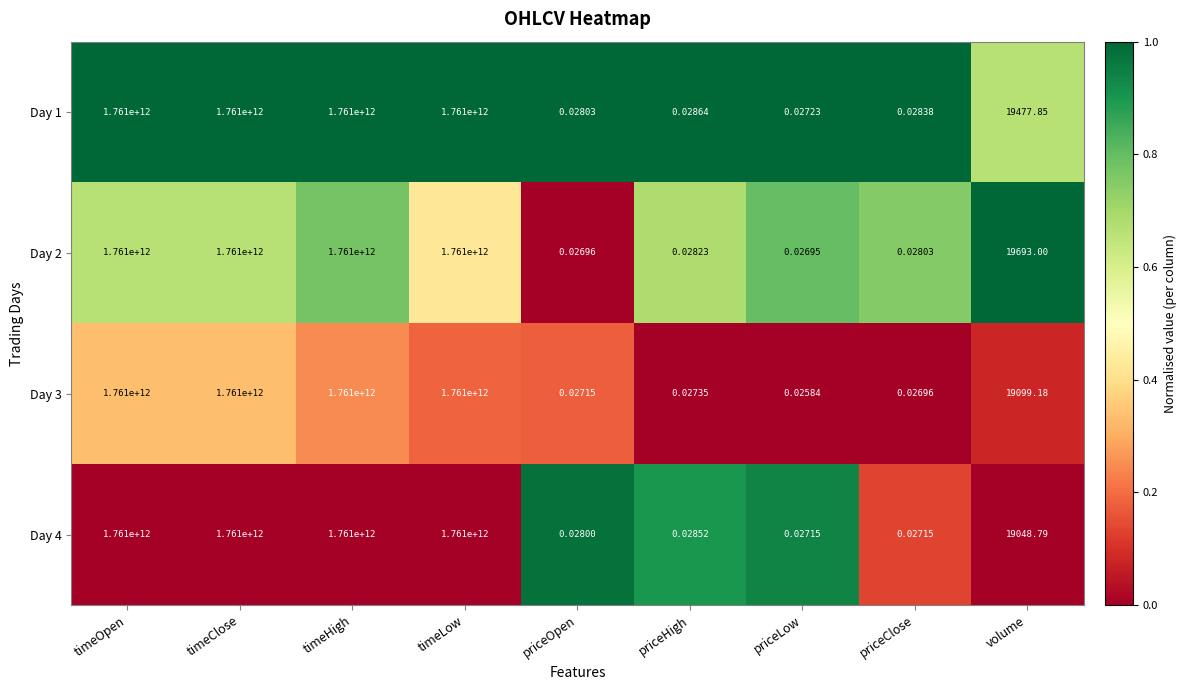

Is the value of Day 1 at priceLow greater than the value of Day 4 at timeOpen?

No